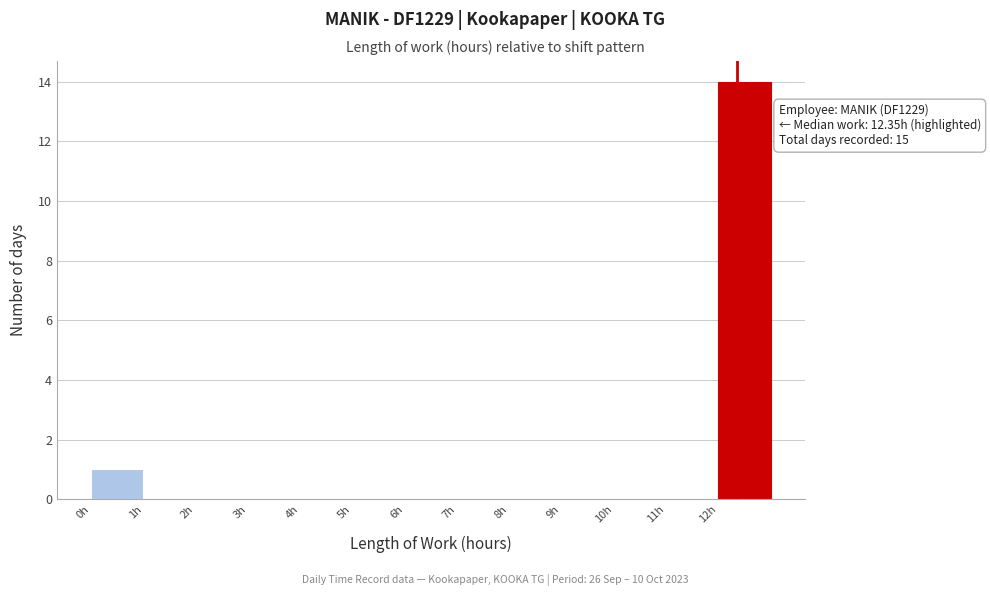

Which range on the x-axis has the tallest bar?

12 to 13